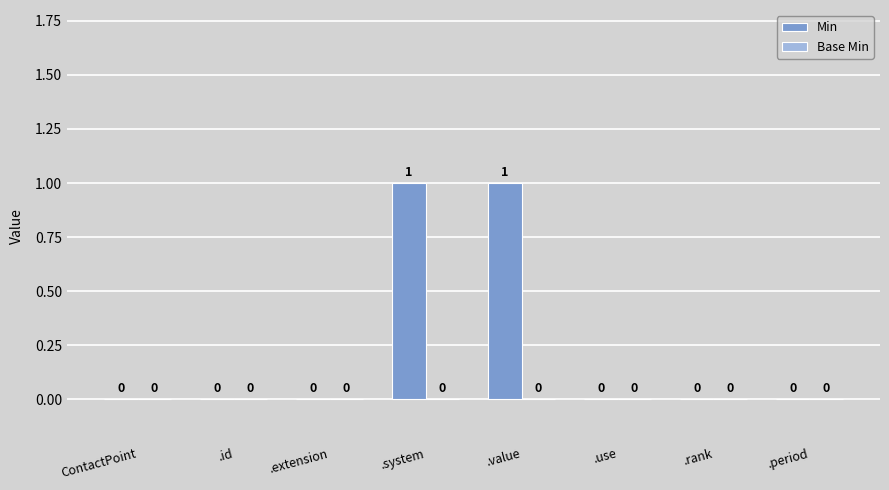

True or false: the data shows 1 at .period.

False